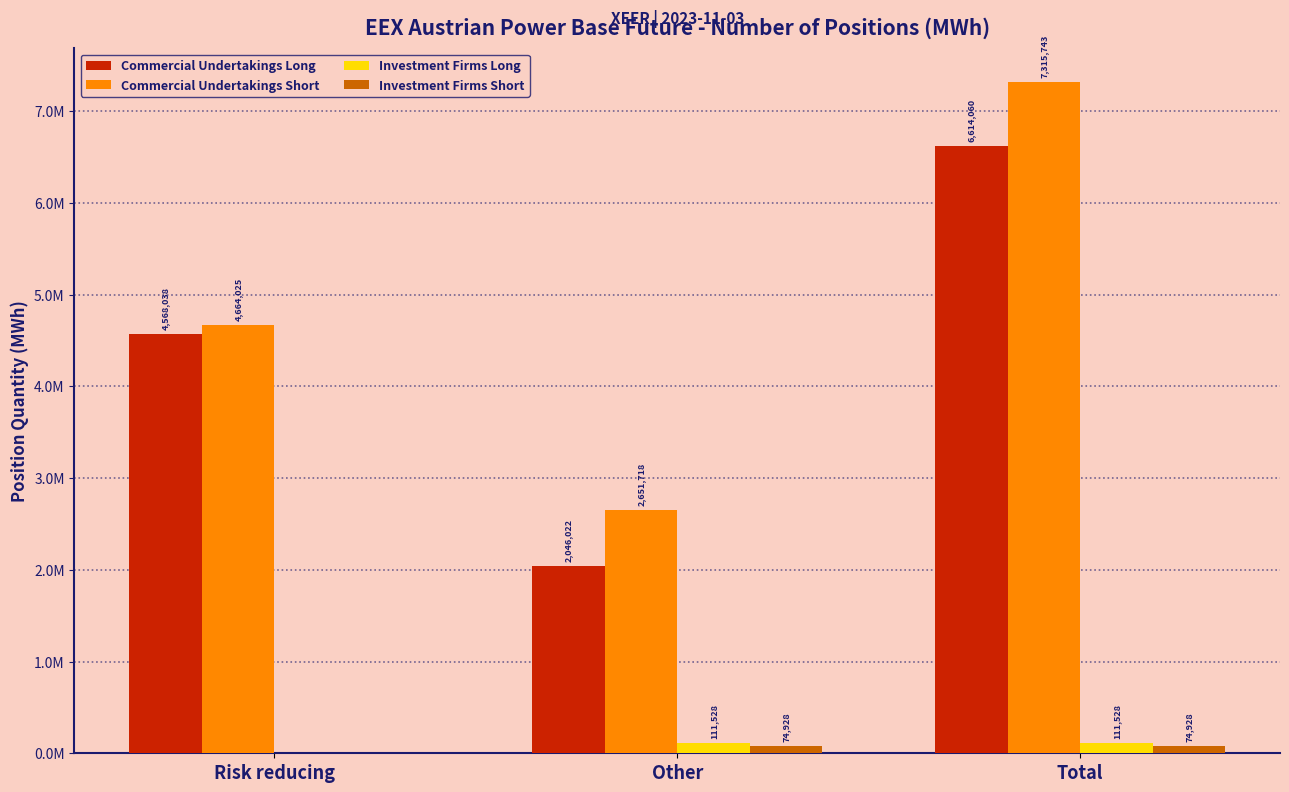

Reading right to left, extract all data points from this chart.

Commercial Undertakings Long: Total=6614060	Other=2046022	Risk reducing=4568038
Commercial Undertakings Short: Total=7315743	Other=2651718	Risk reducing=4664025
Investment Firms Long: Total=111528	Other=111528	Risk reducing=0
Investment Firms Short: Total=74928	Other=74928	Risk reducing=0